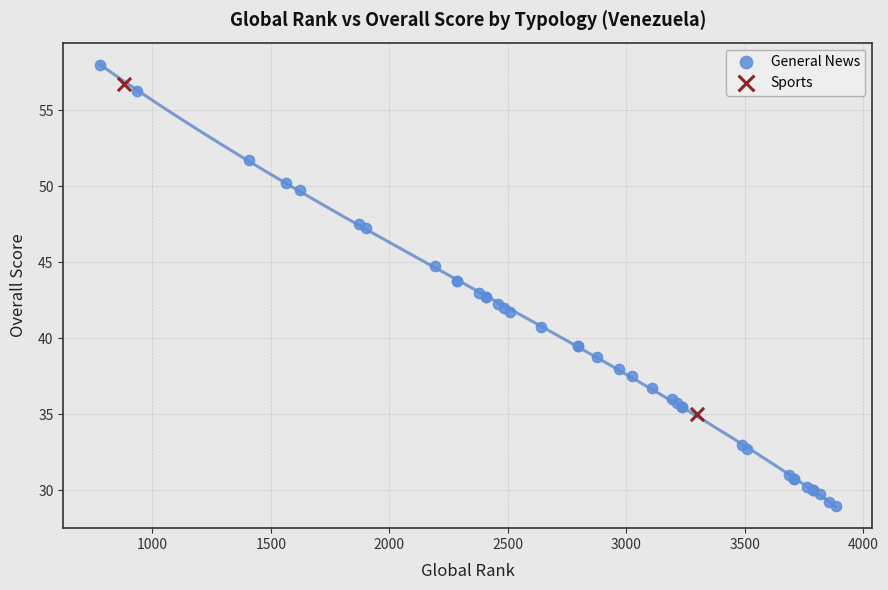

What are all the series names shown in the legend?

General News, Sports